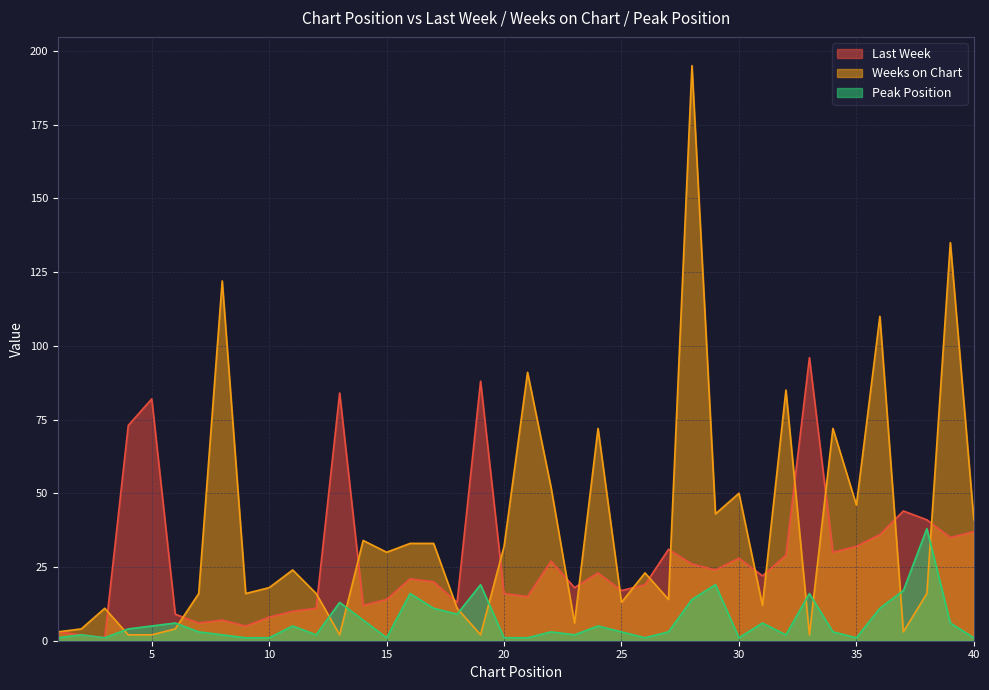

Rank the series by their average value, from lowest to highest.

Peak Position, Last Week, Weeks on Chart